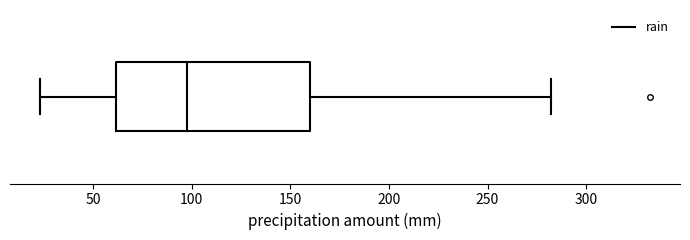

Transcribe this box plot: give where the median line is, the range the box spans, and where the two whiskers end, as read against the x-axis. The values are not printed on the chart, so give them approximately, as read against the axis.

median 100, box 60 to 160, whiskers 25 to 280